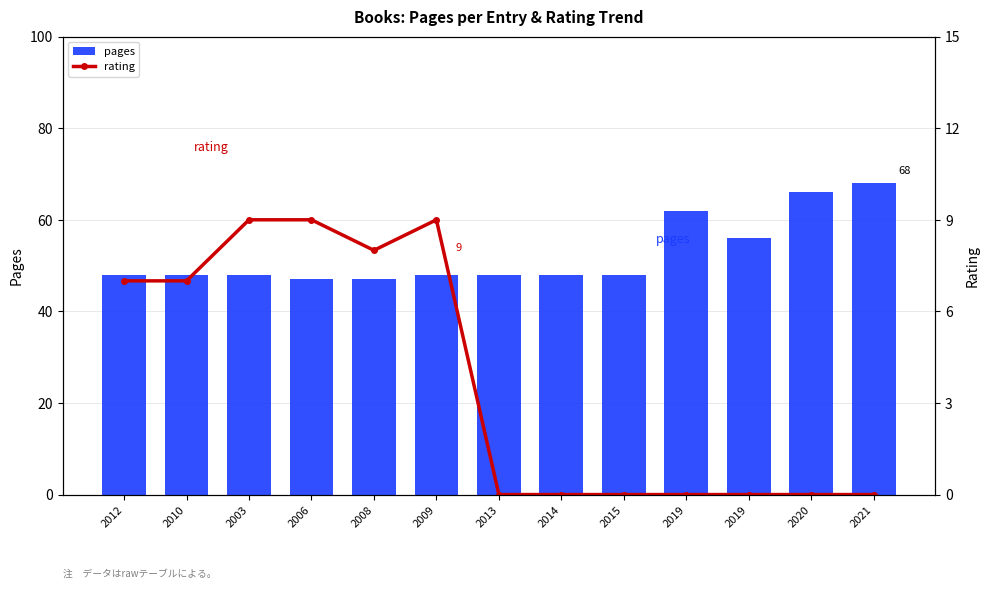

Does the chart contain any negative values?

No